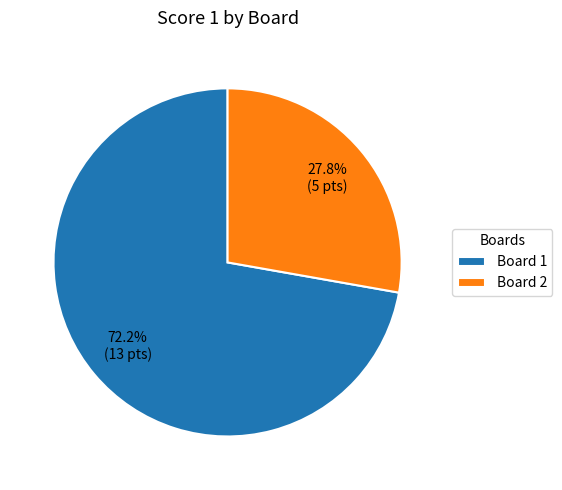

Count the number of slices in the pie.

2